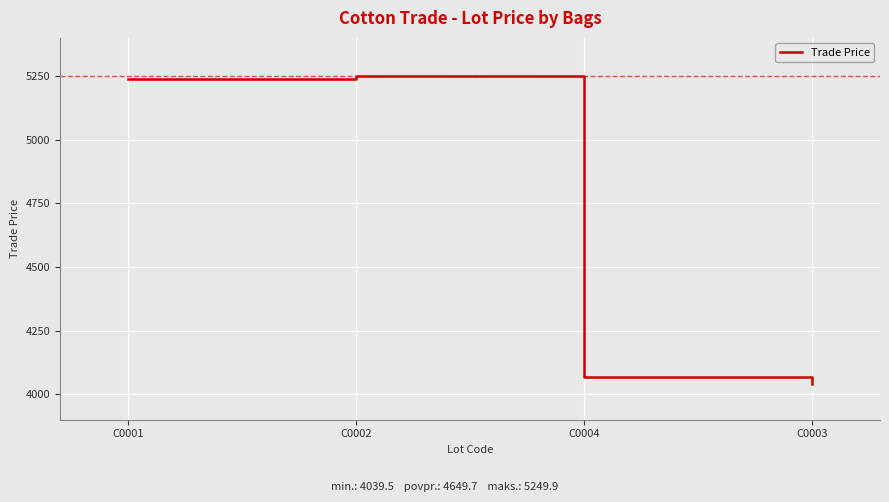

What is the difference between the second highest and second lowest values?

1170.4